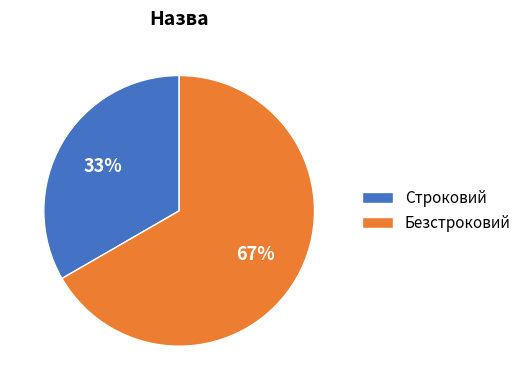

Approximately how many times larger is the value at Безстроковий compared to Строковий?

2.0